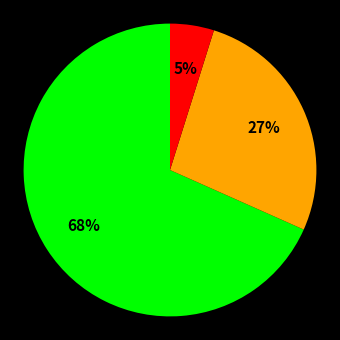

To the nearest percent, what is the average slice percentage?

33%